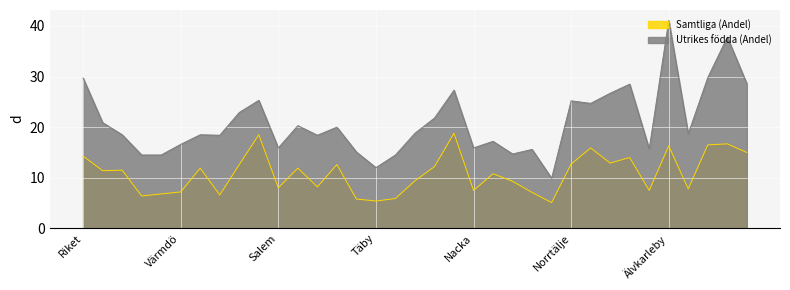

Does the chart display data point markers on the line(s)?

No